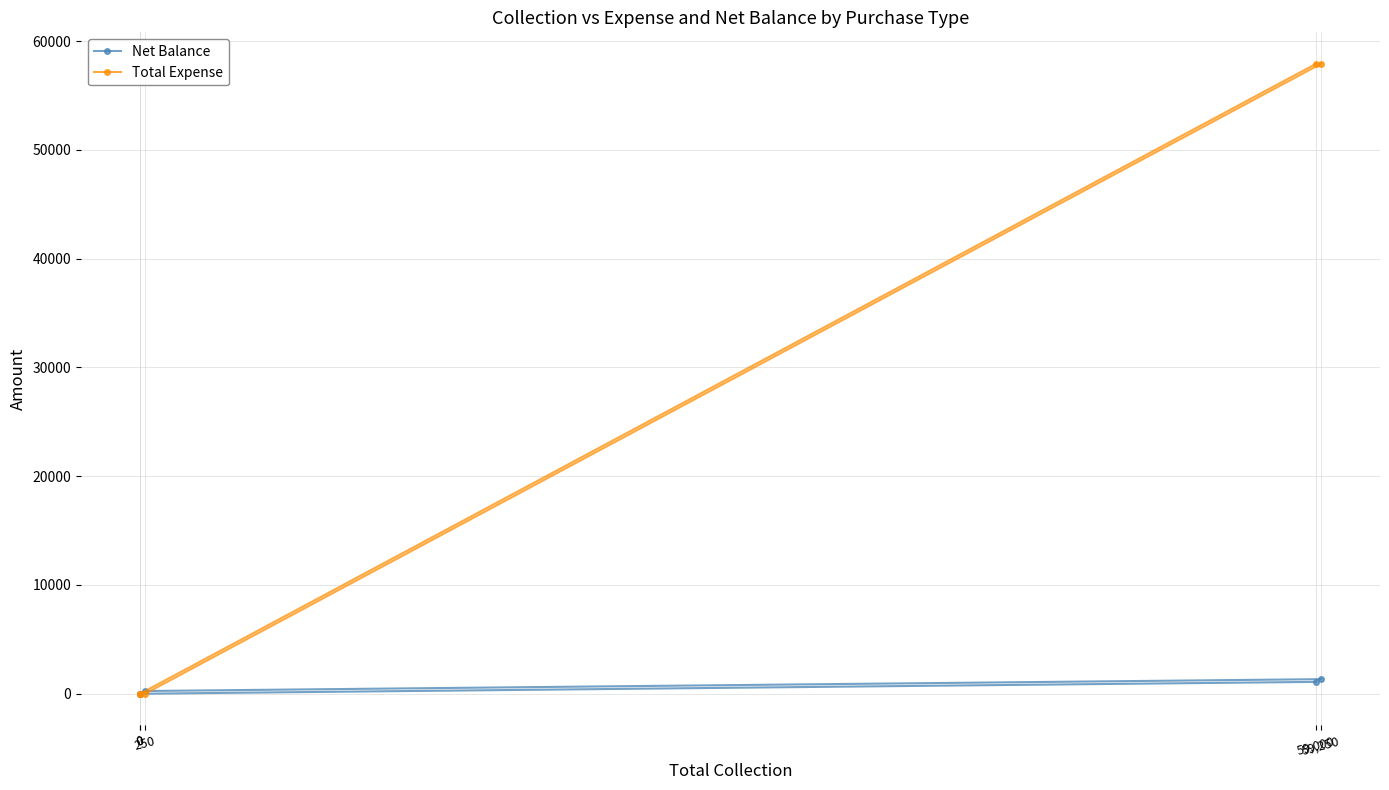

Count the Net Balance values in the range 0 to 1090.

4